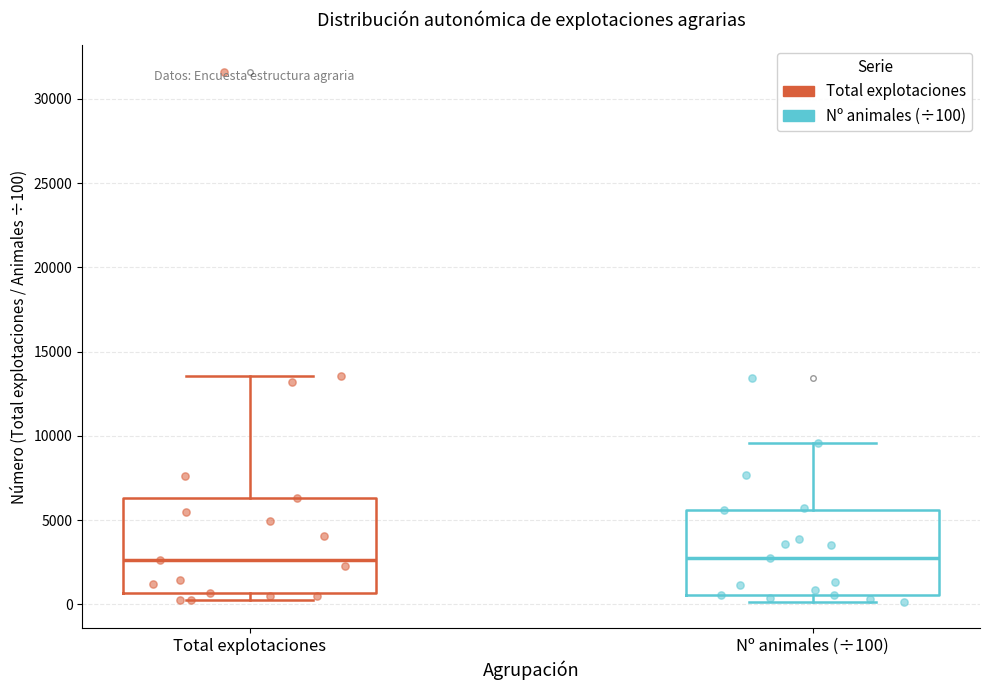

Reading left to right, read every box against the y-axis: the position of its median line, the range the box covers, and the ends of its whiskers. The values are not printed on the chart, so give them approximately, as read against the axis.

Total explotaciones: median 2500, box 500 to 6500, whiskers 0 to 13500
Nº animales (÷100): median 3000, box 500 to 5500, whiskers 0 to 9500